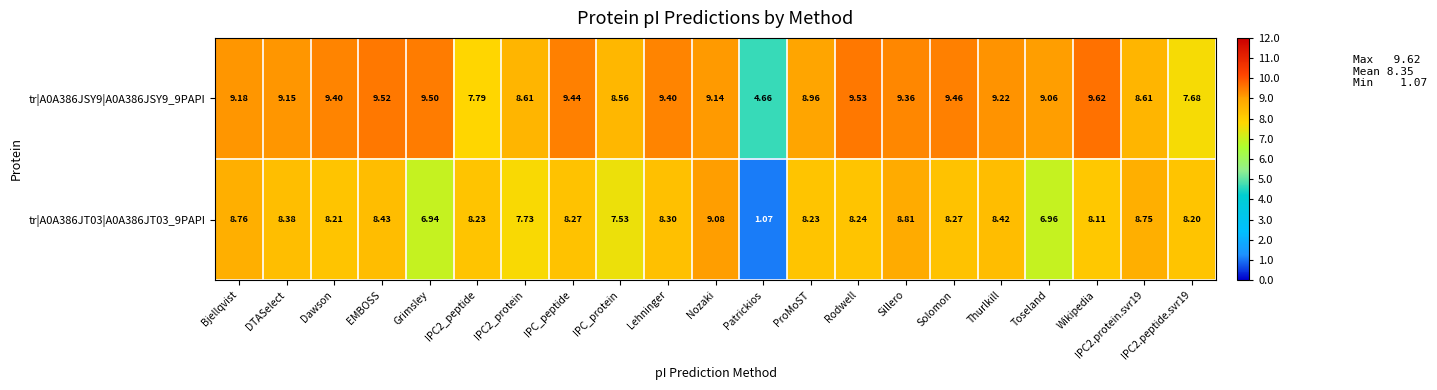

How many data points in tr|A0A386JT03|A0A386JT03_9PAPI are above 8?

16